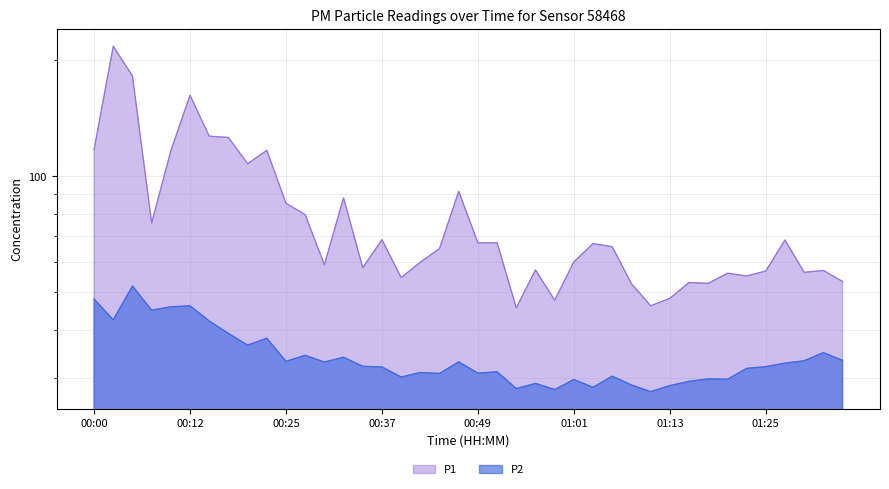

True or false: P1 and P2 cross at least once.

False